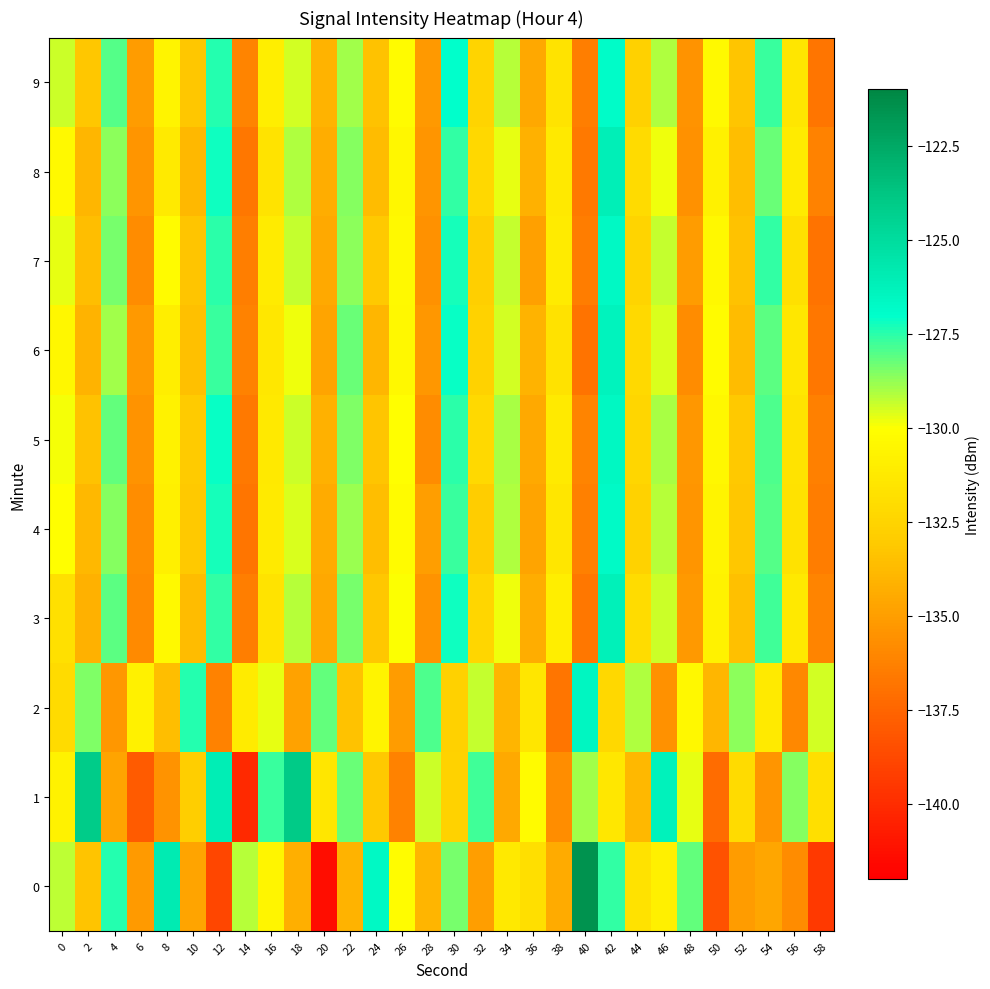

Between 40 and 0, which is larger?

40